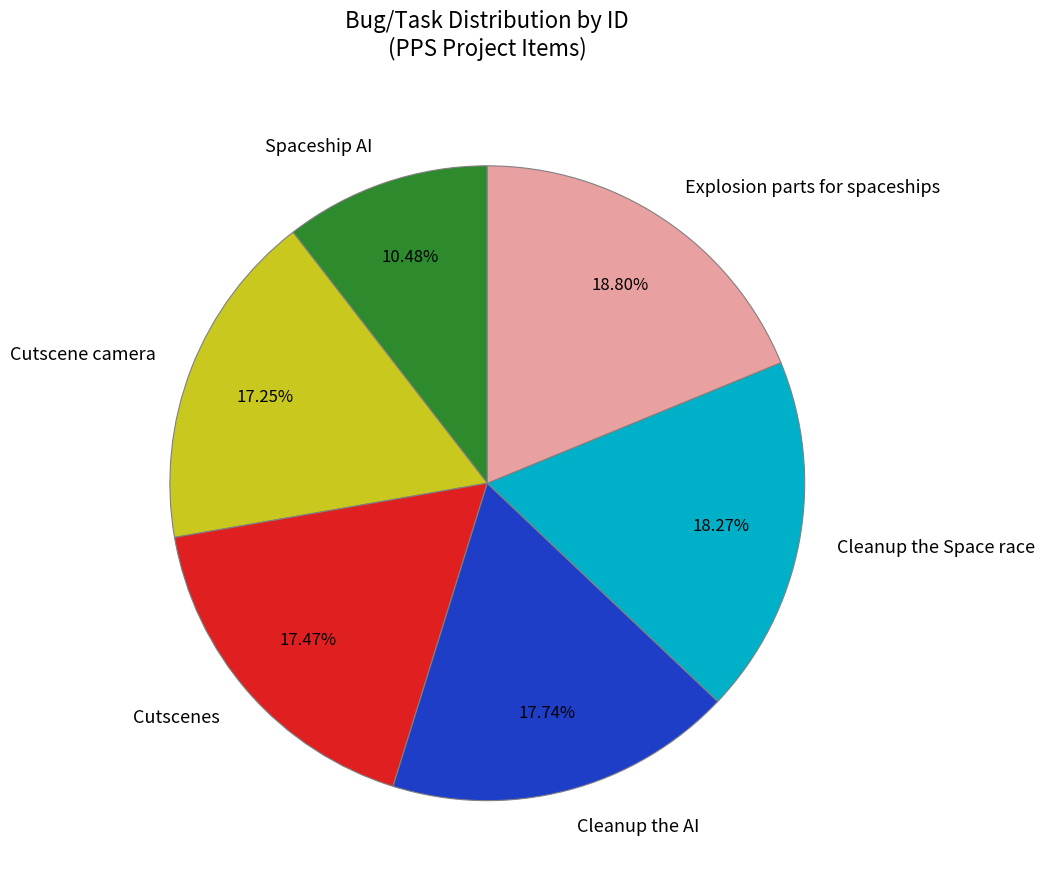

Approximately how many times larger is the value at Explosion parts for spaceships compared to Spaceship AI?

1.8